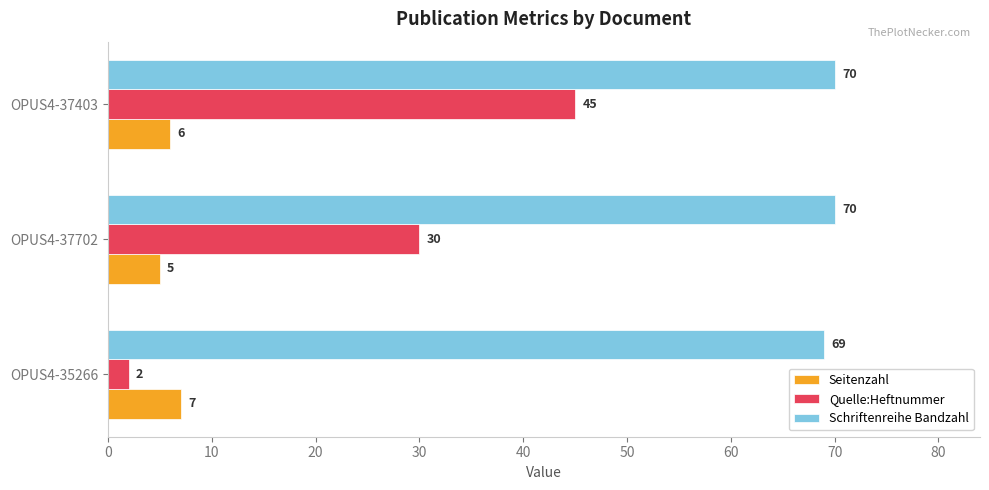

At how many categories does at least one series exceed 64?

3